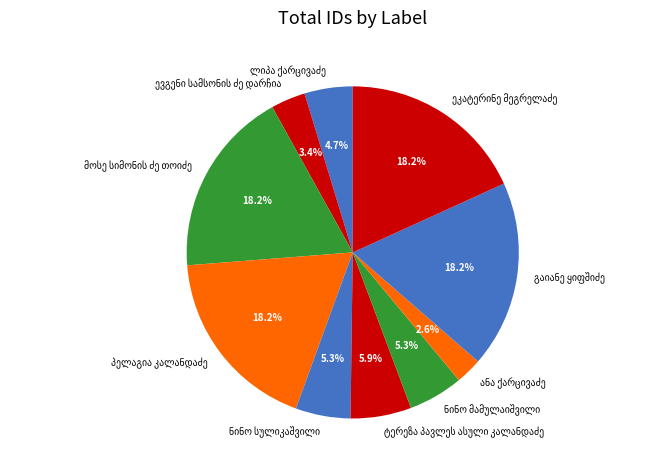

Is there any slice that represents more than half of the pie?

No